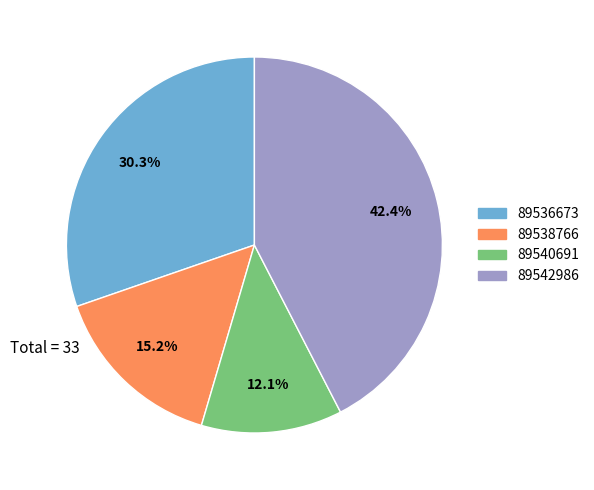

Does 89536673 account for over 50% of the chart?

No